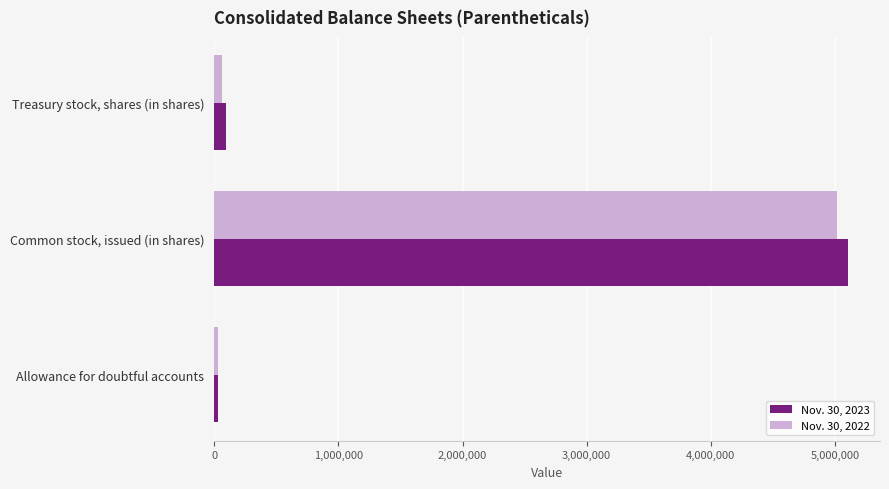

List the series in order of their overall mean, lowest first.

Nov. 30, 2022, Nov. 30, 2023